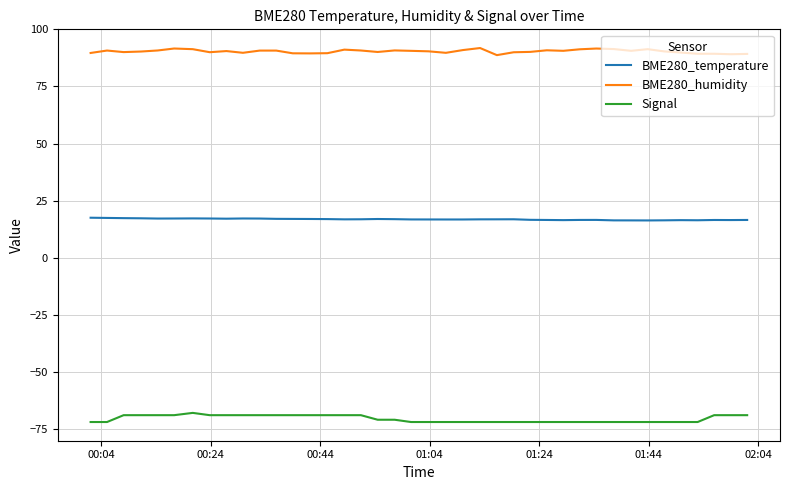

Is this an area chart (filled region under the line)?

No